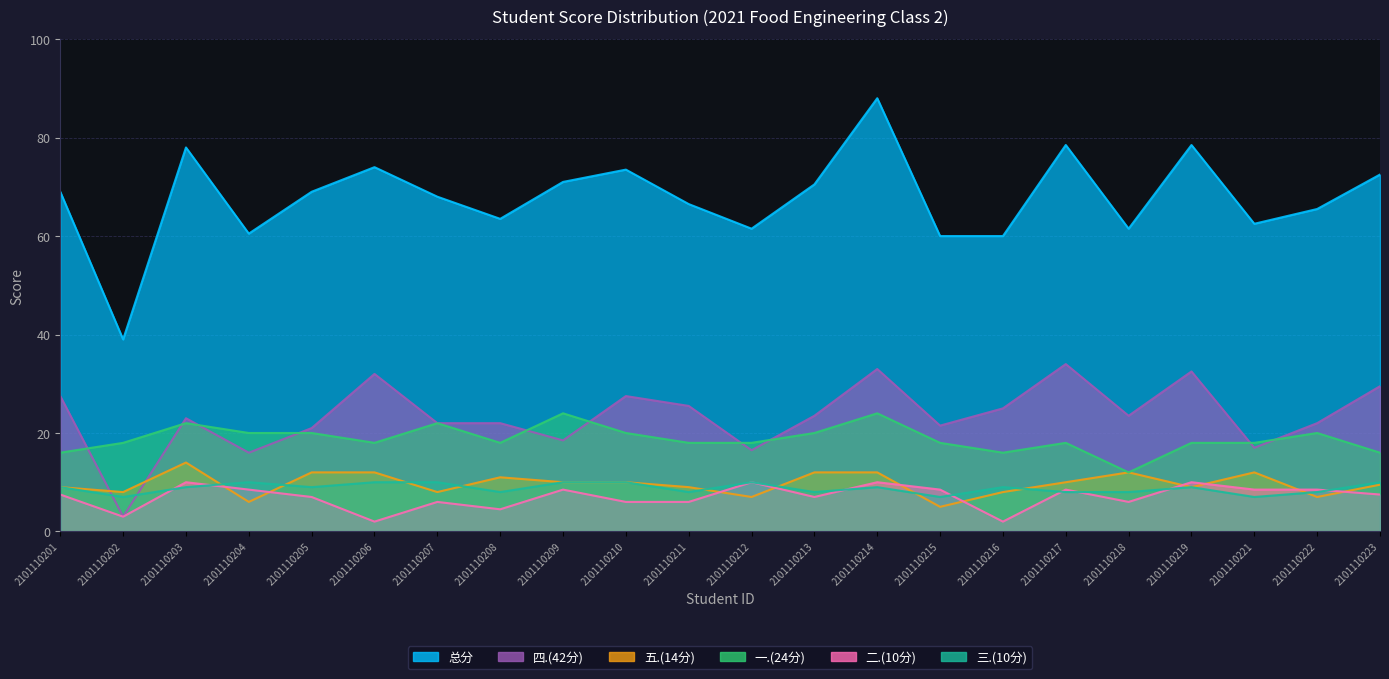

How many interior local peaks does the 五.(14分) series have?

4